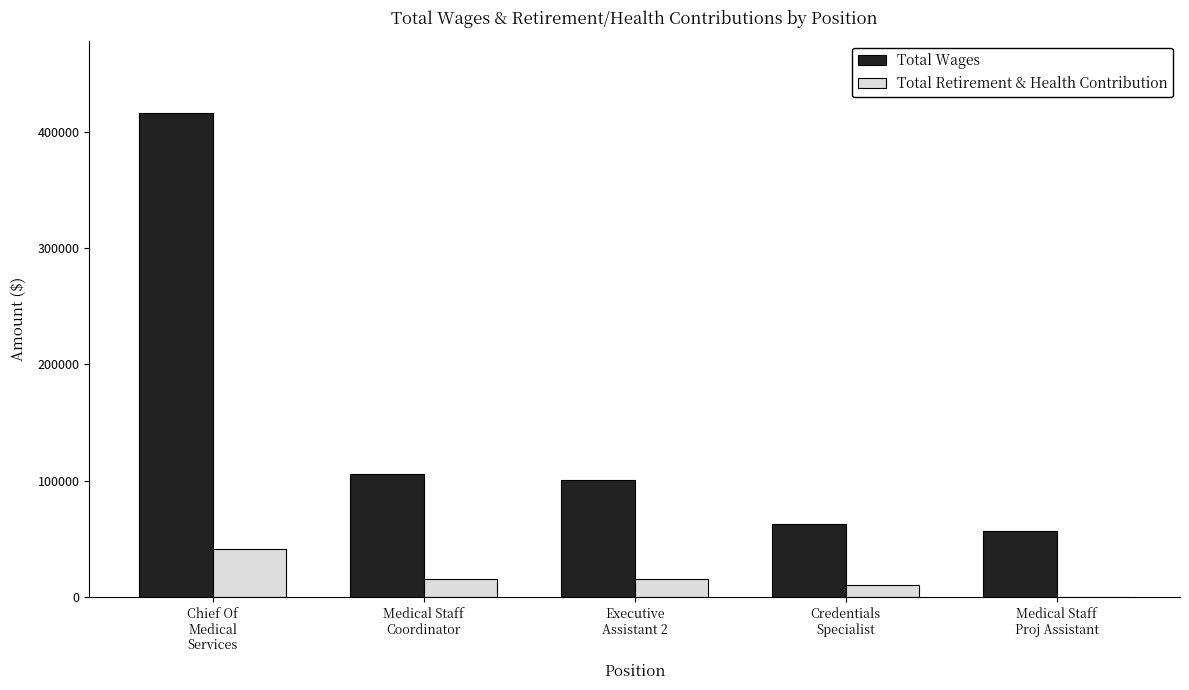

What is the sum of all Total Wages values?

741702